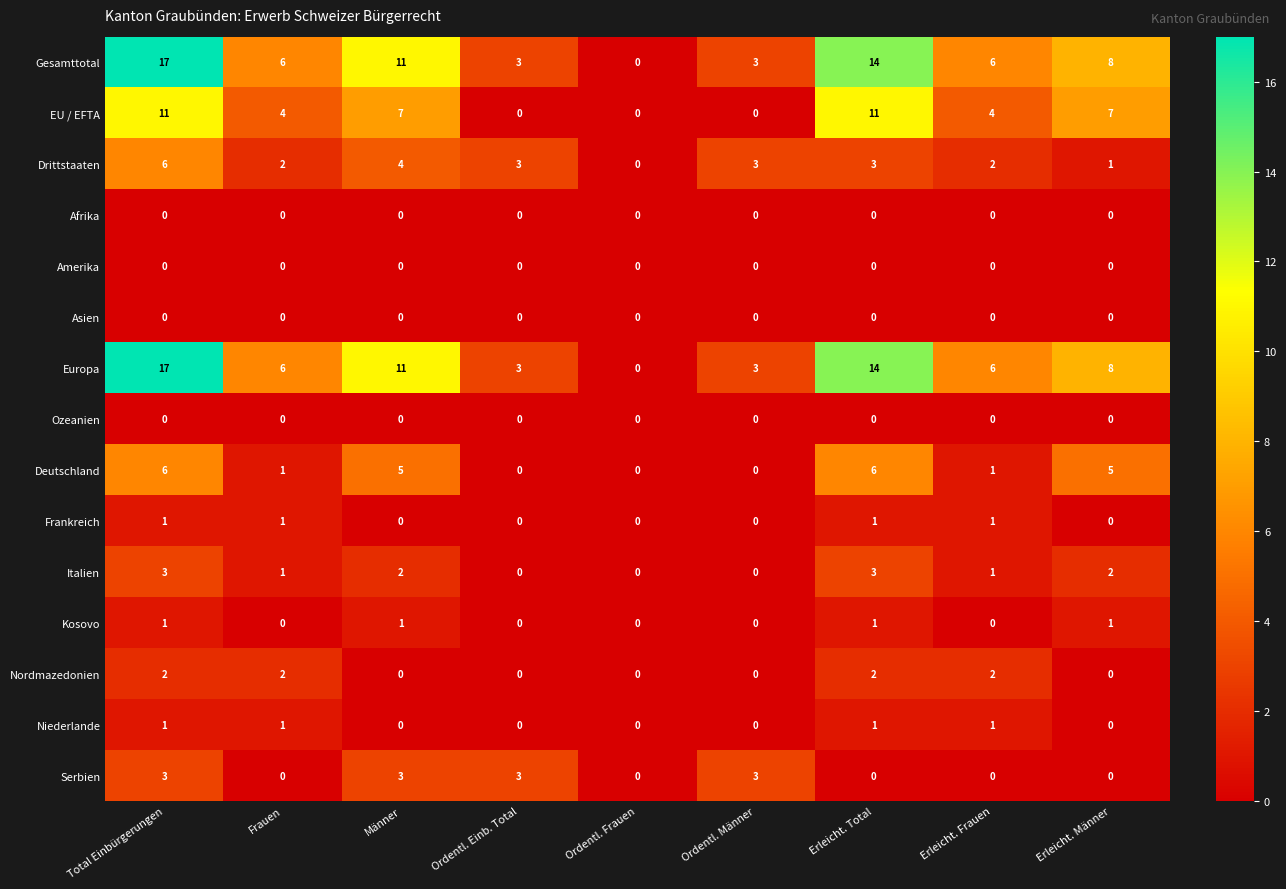

How many Kosovo values are between 0 and 1?

9